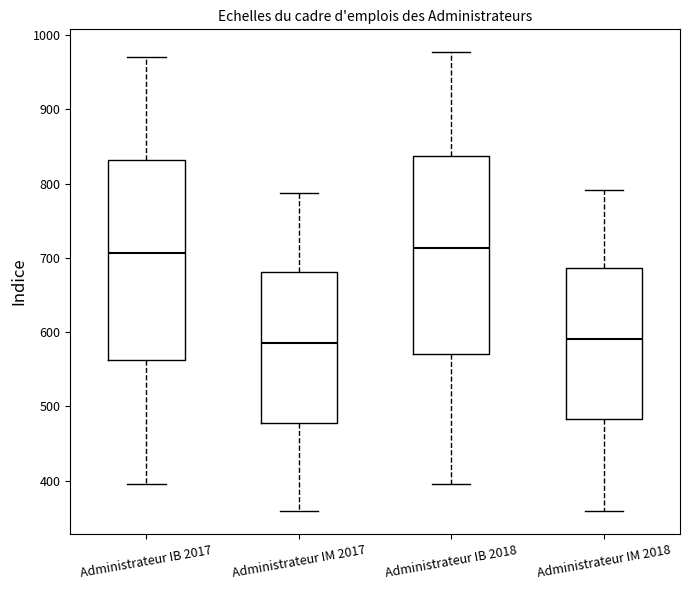

Where does the upper whisker of the box for Administrateur IM 2017 end on the y-axis? The values are not printed on the chart, so give them approximately, as read against the axis.

790